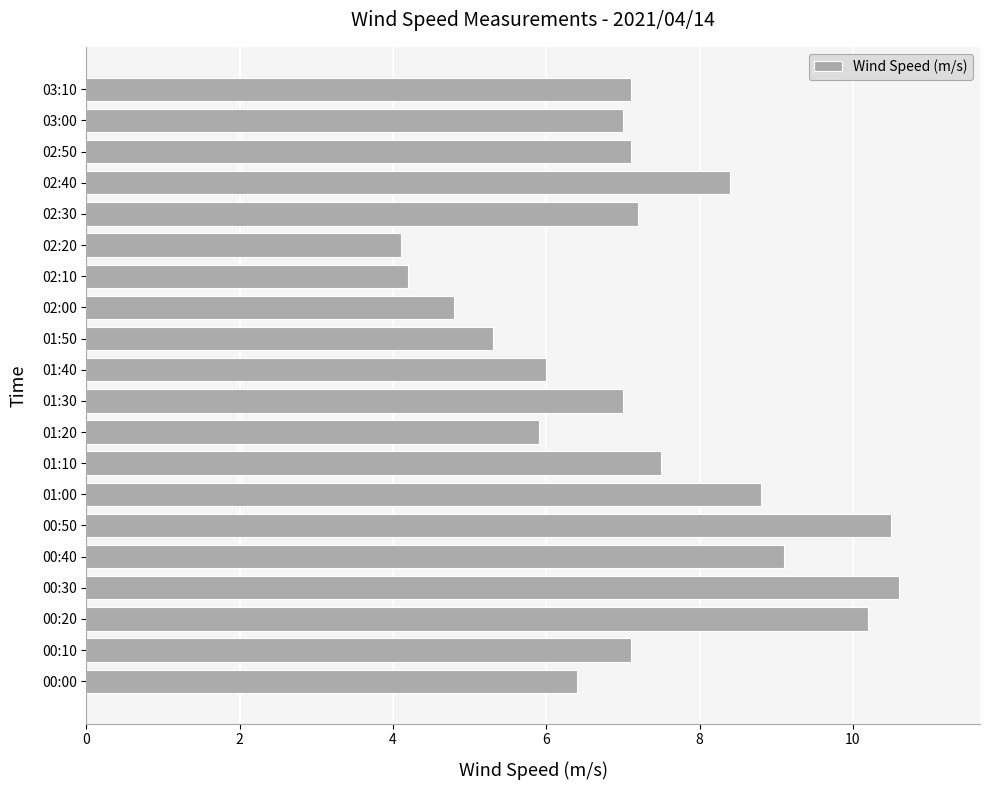

What is the difference between the second highest and minimum values?

6.4